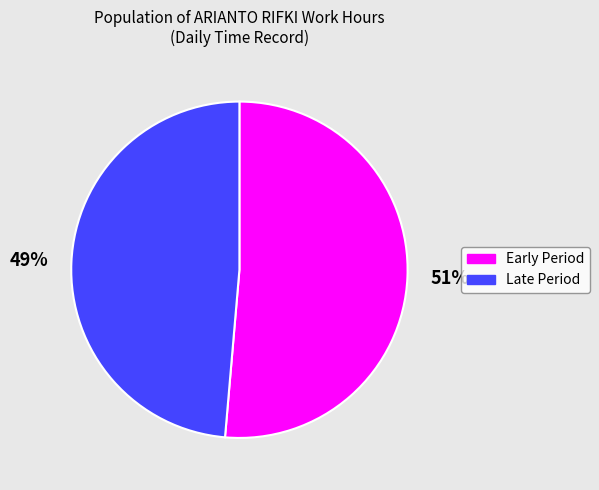

To the nearest percent, what is the average slice percentage?

50%